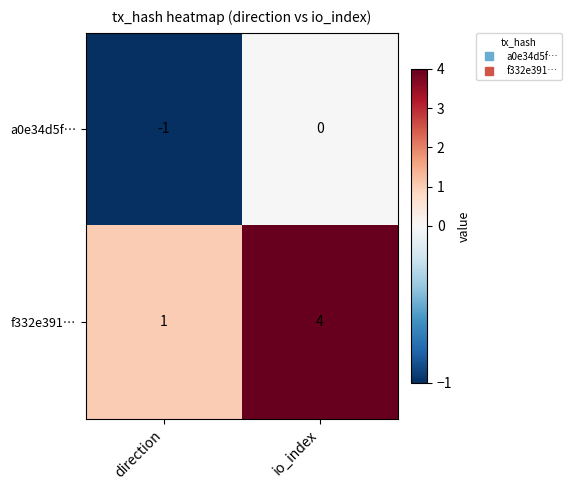

Is the value of a0e34d5f… at direction greater than the value of f332e391… at direction?

No